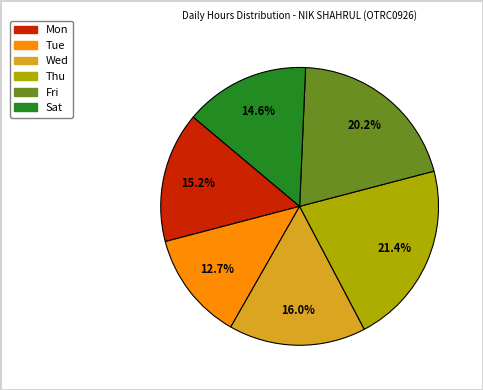

Is there any slice that represents more than half of the pie?

No